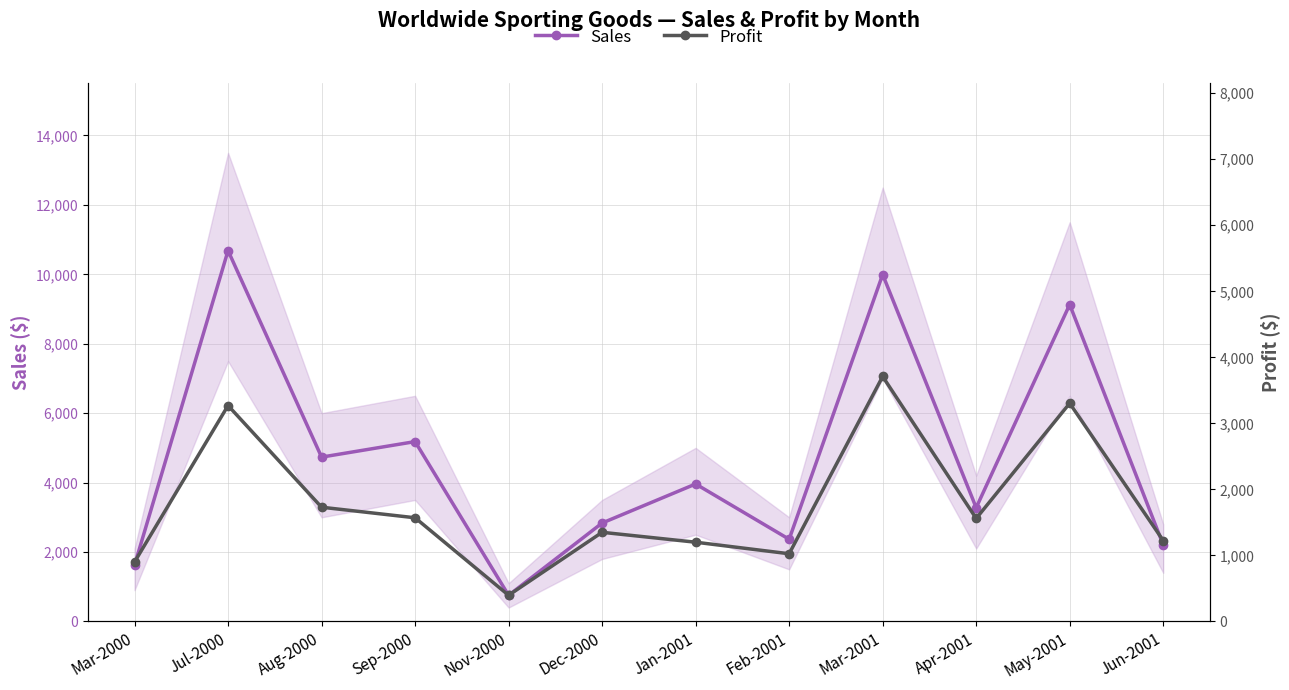

True or false: Sales has more than 1 points higher than both neighbors.

True